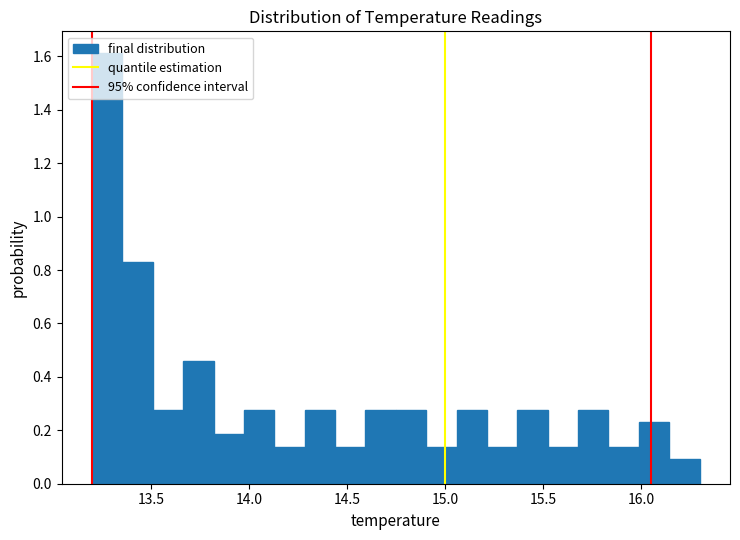

Around what value on the x-axis is the tallest bar? Give the approximate position of its centre, as read against the axis.

13.30